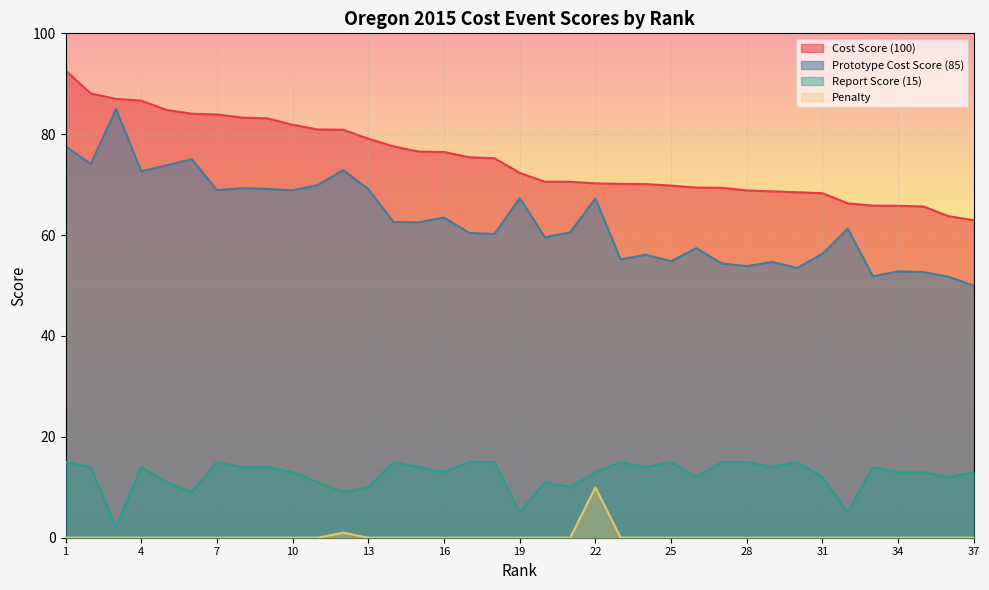

Which series has the widest spread of values?

Prototype Cost Score (85)